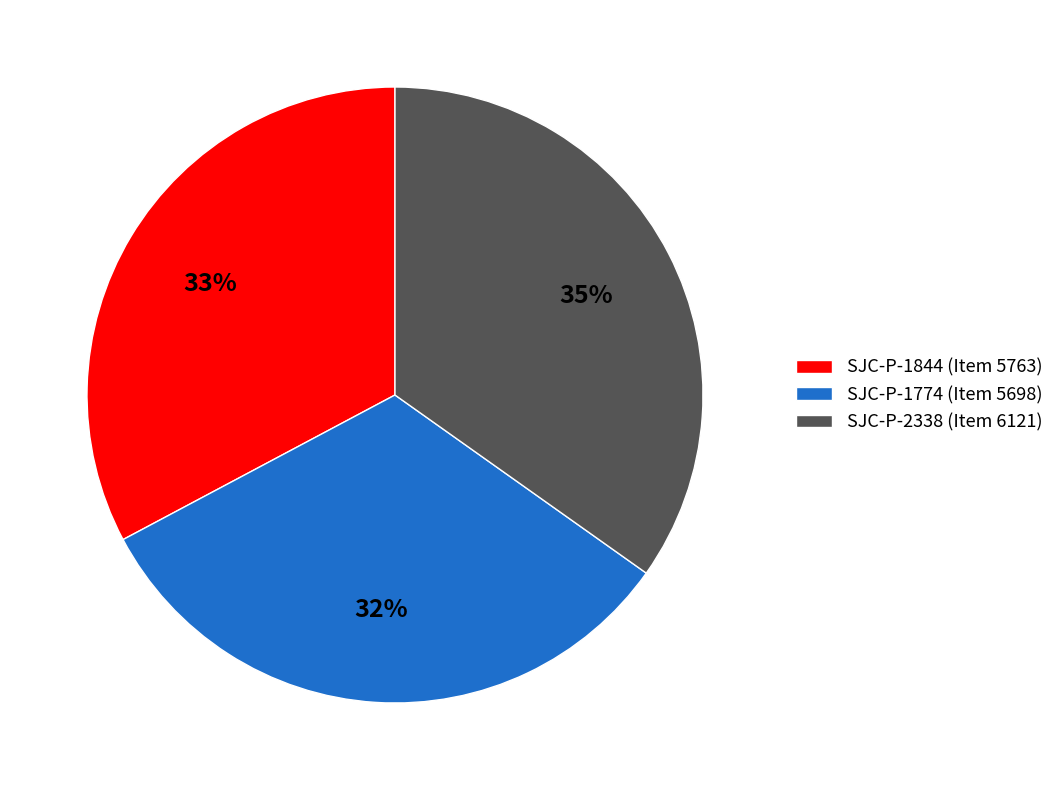

To the nearest percent, what is the combined percentage of SJC-P-1774 (Item 5698) and SJC-P-2338 (Item 6121)?

67%